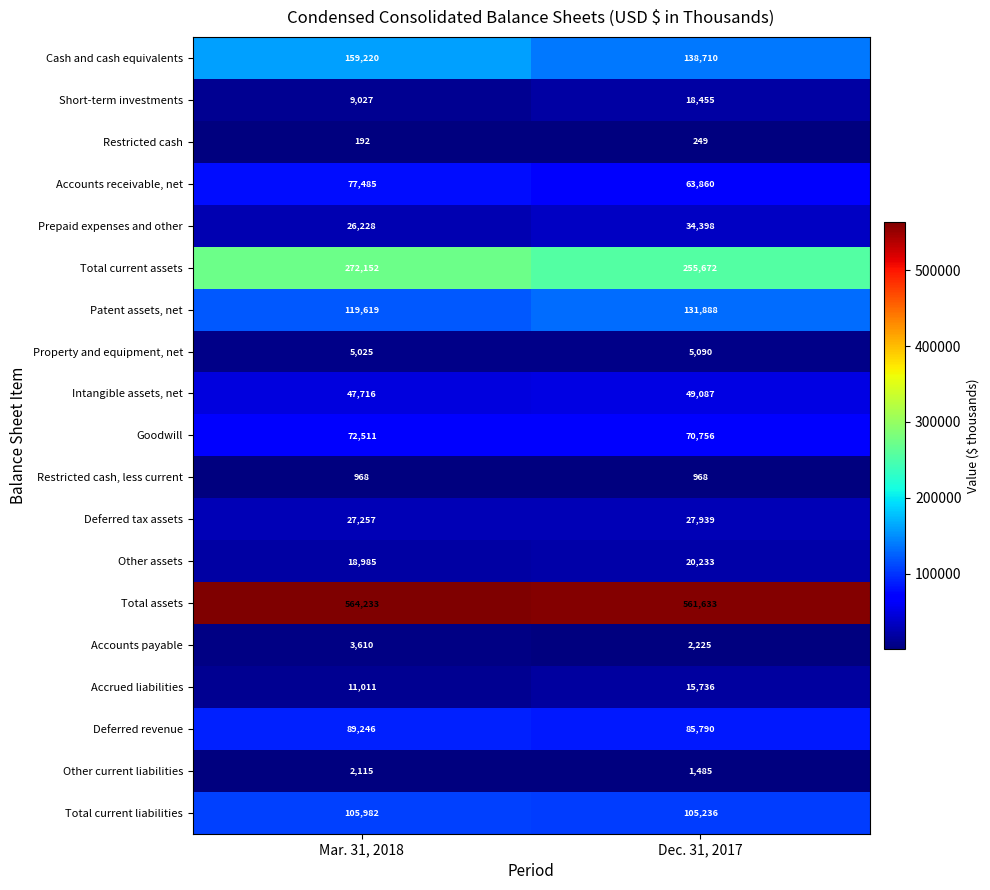

What value does the Restricted cash series have at Dec. 31, 2017, to the nearest 10?

250